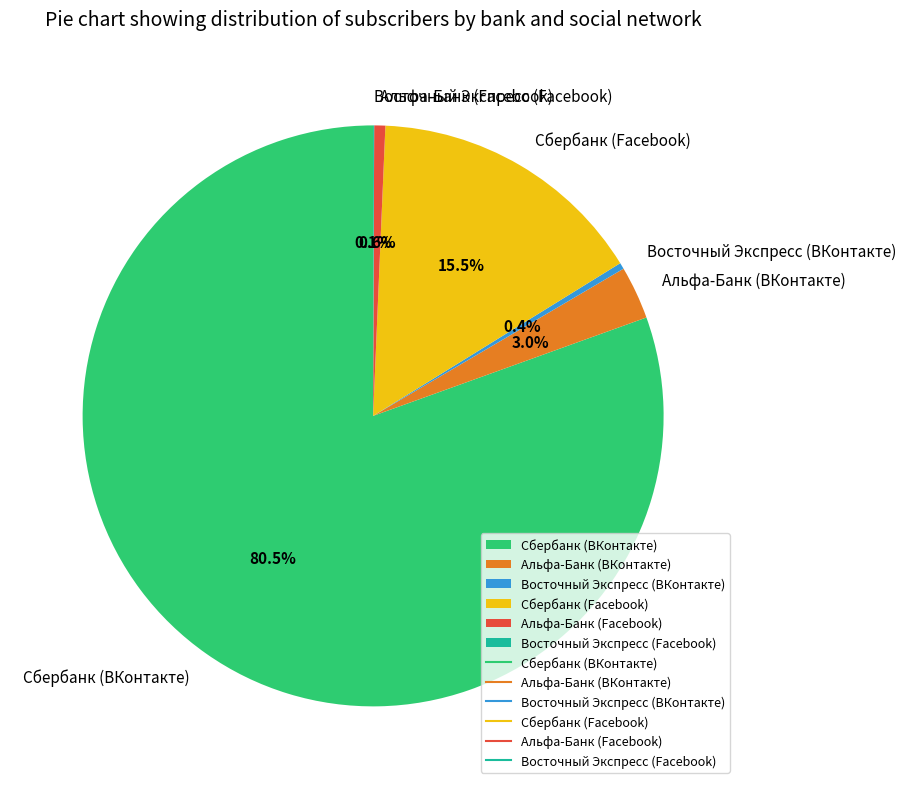

To the nearest percent, what is the difference between the largest and smallest slice percentages?

80%